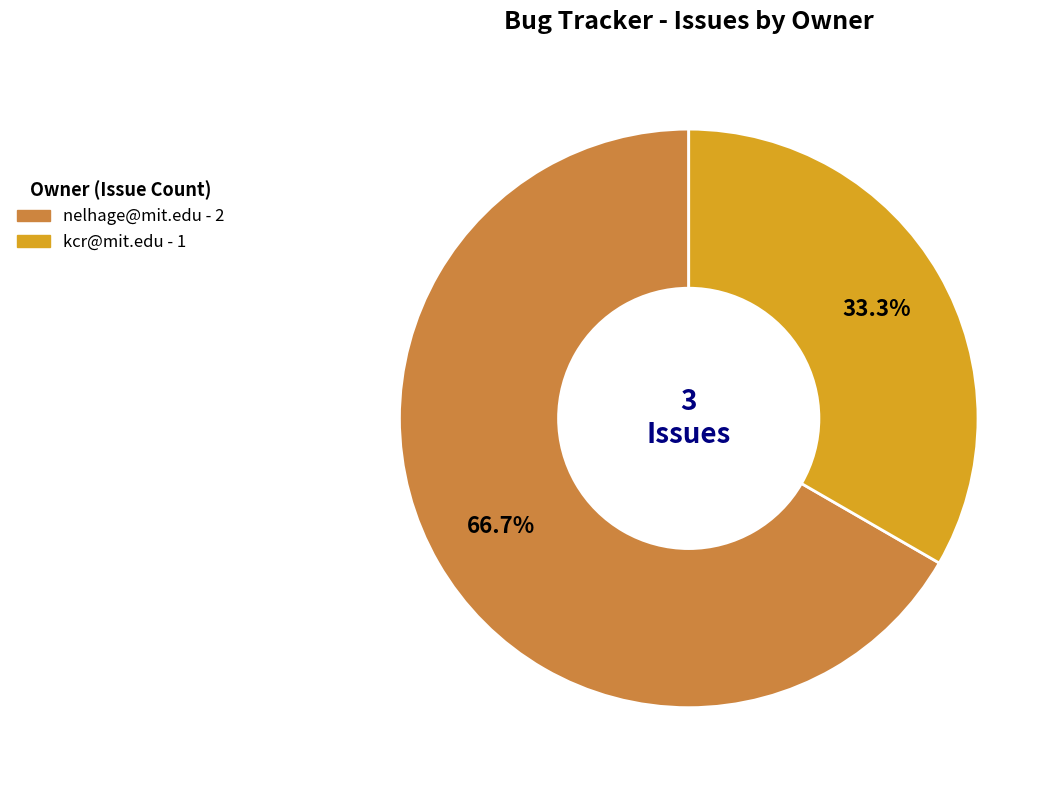

Does any single category account for the majority?

Yes